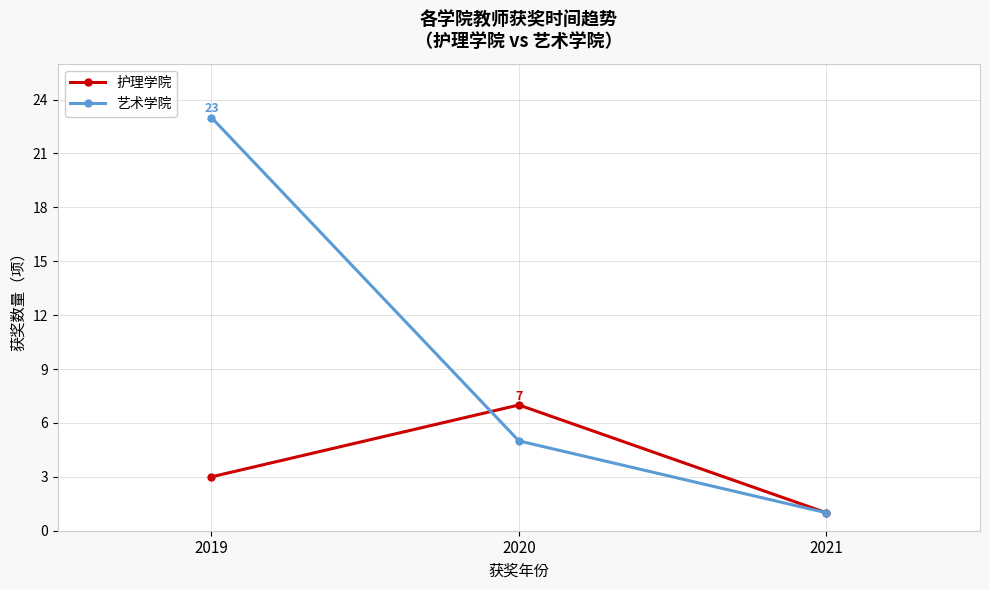

Reading left to right, extract all data points from this chart.

护理学院: 2019=3	2020=7	2021=1
艺术学院: 2019=23	2020=5	2021=1